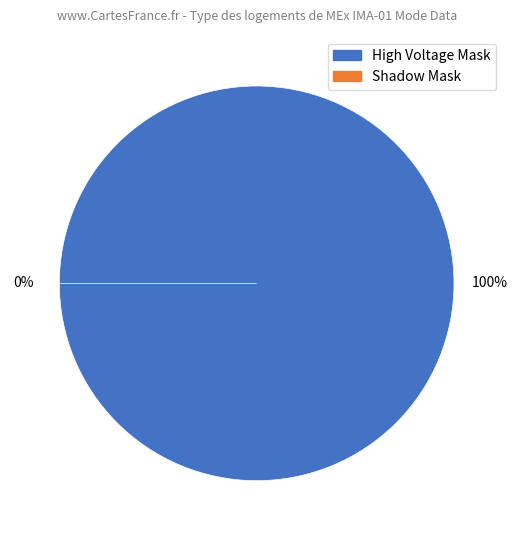

Does High Voltage Mask represent more than half of the total?

Yes